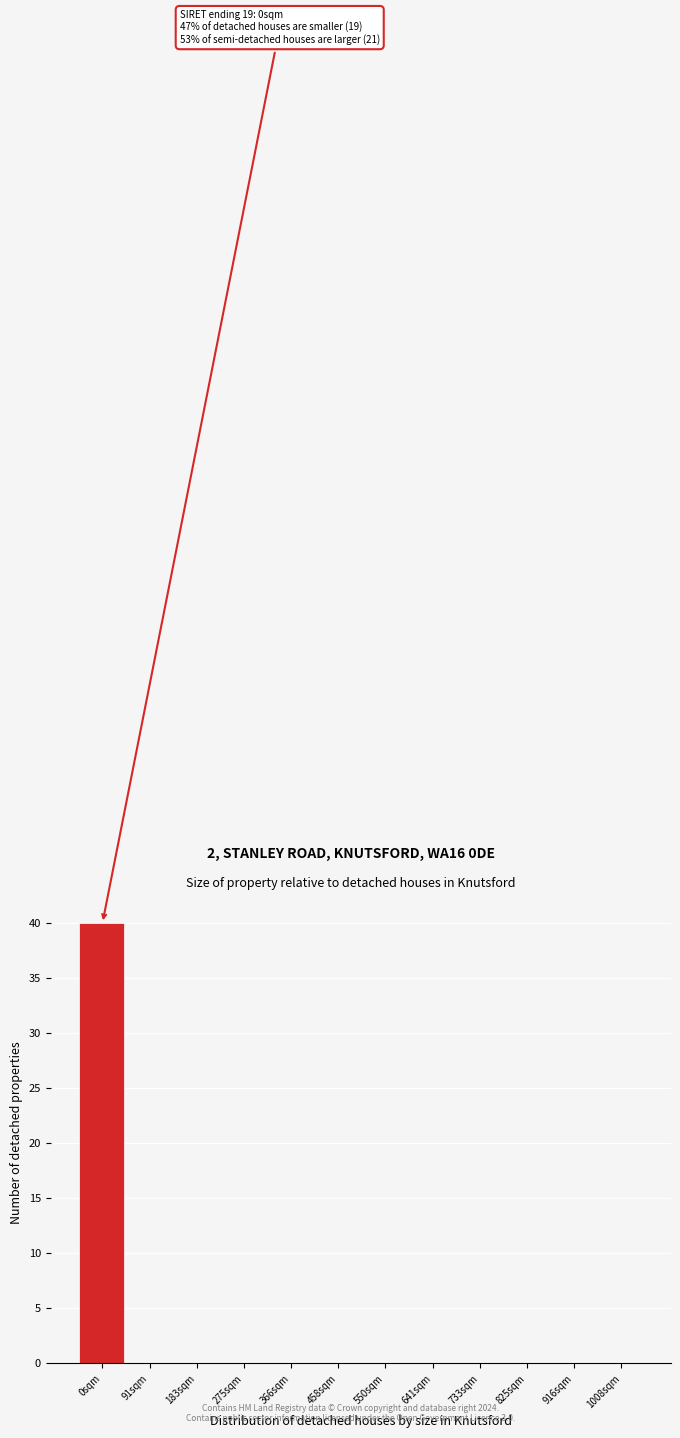

Reading right to left, transcribe all the data shown in this chart.

1008sqm=0	916sqm=0	825sqm=0	733sqm=0	641sqm=0	550sqm=0	458sqm=0	366sqm=0	275sqm=0	183sqm=0	91sqm=0	0sqm=40